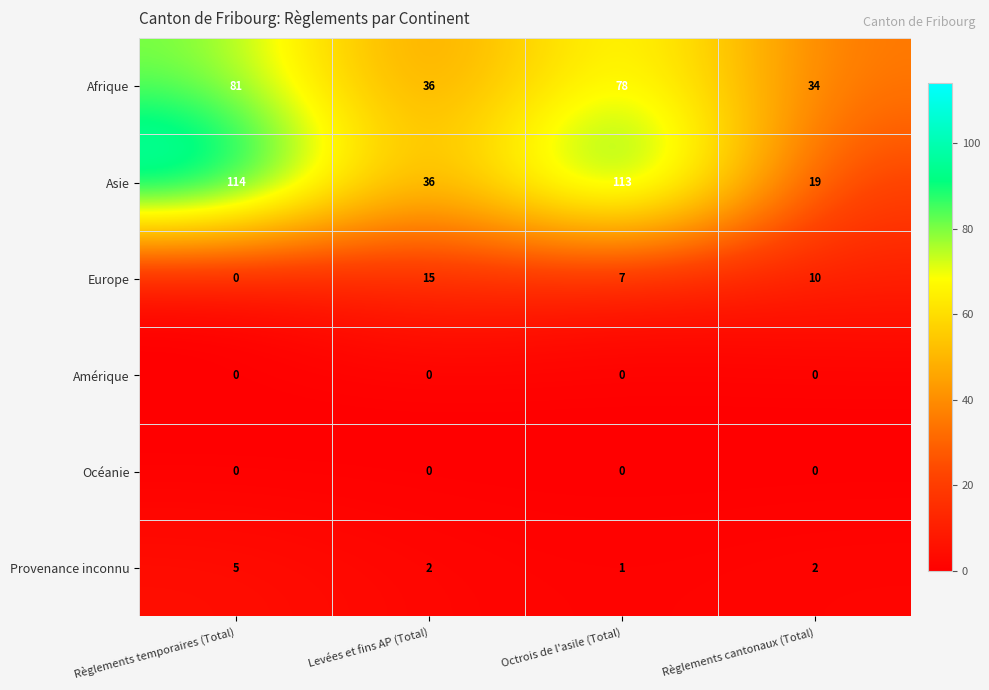

Where does the Provenance inconnu series first go above 2?

Règlements temporaires (Total)